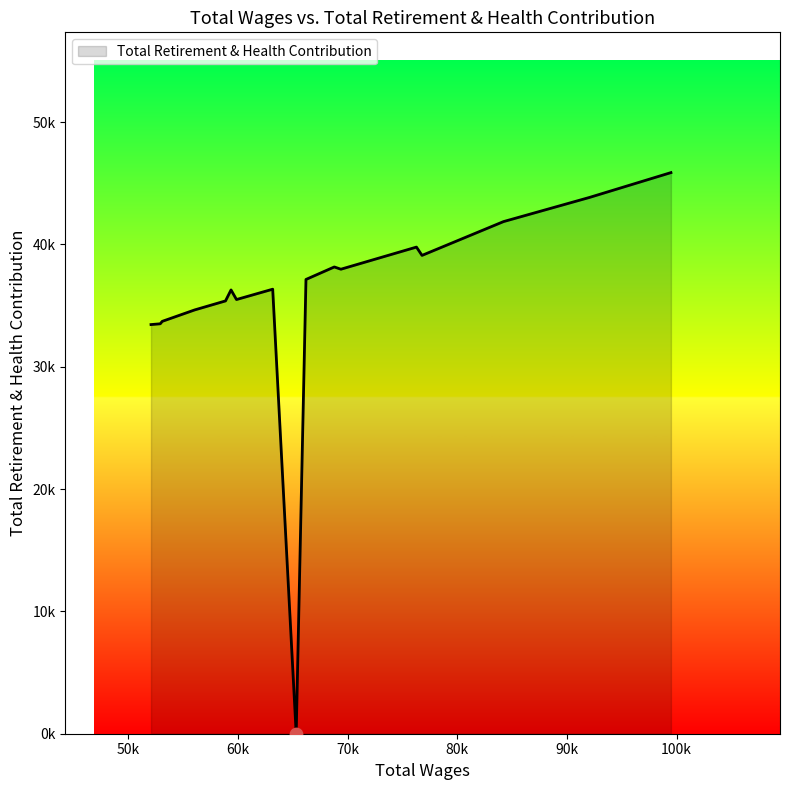

What is the ratio of the value at 59858.0 to the value at 92063.0?

0.8